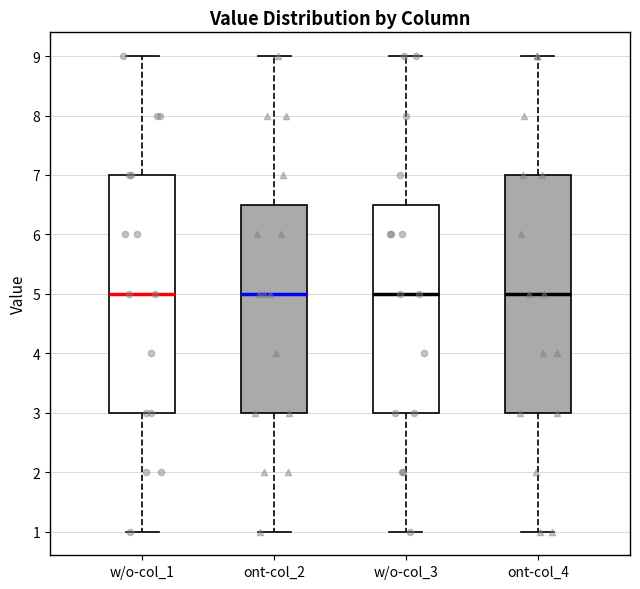

Where is the lower edge of the box for ont-col_4 on the y-axis? The values are not printed on the chart, so give them approximately, as read against the axis.

3.0